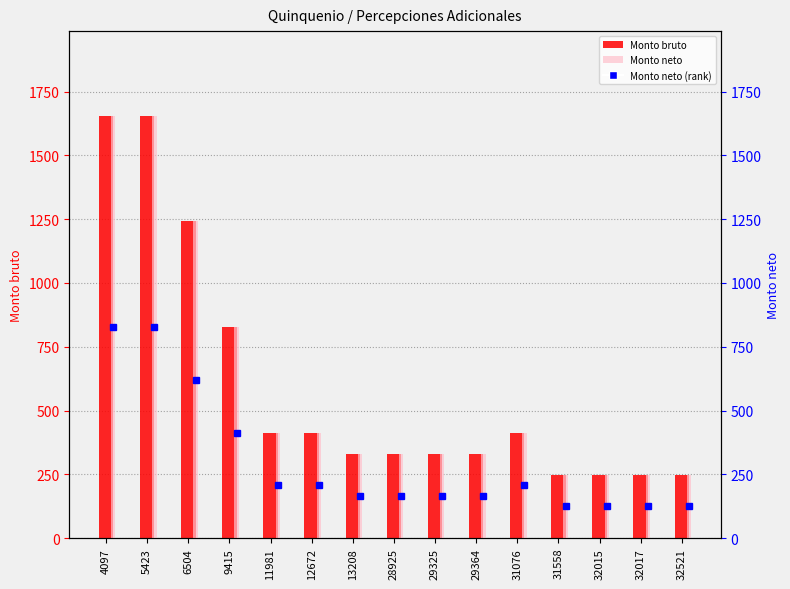

What is the approximate value of Monto bruto at 12672?

413.9